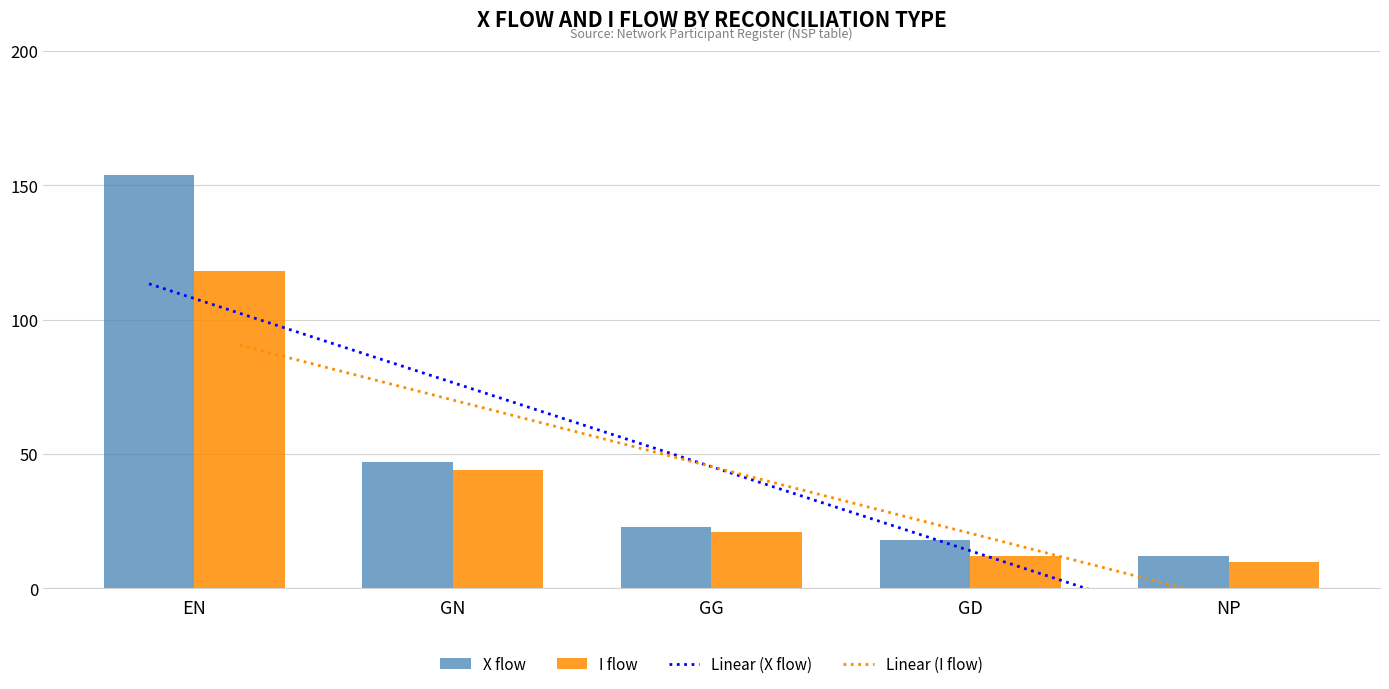

At which label does X flow reach its minimum?

NP